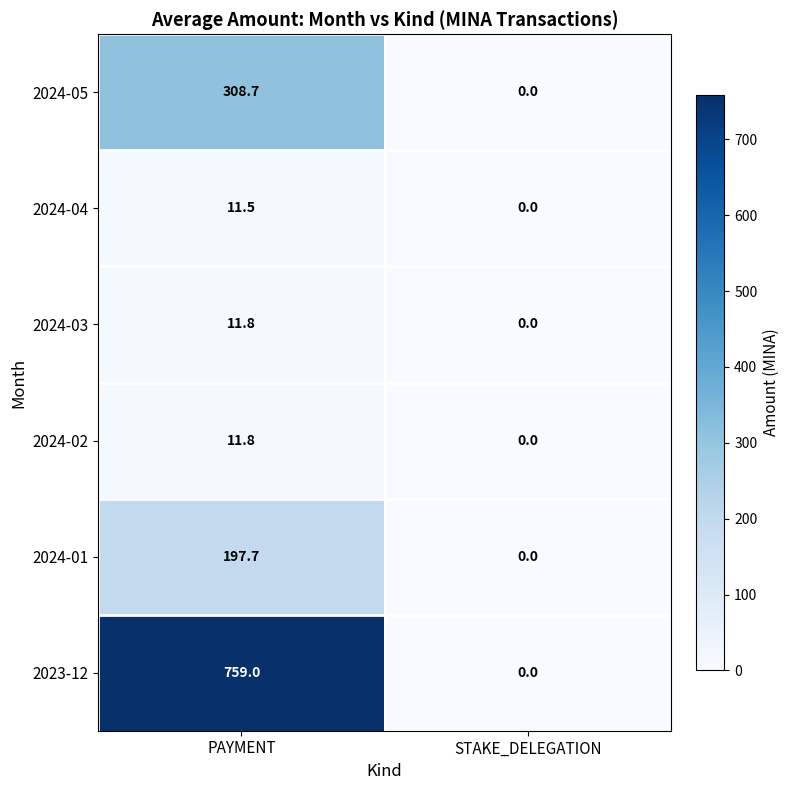

What is the spread (max minus min) of values at PAYMENT?

747.5